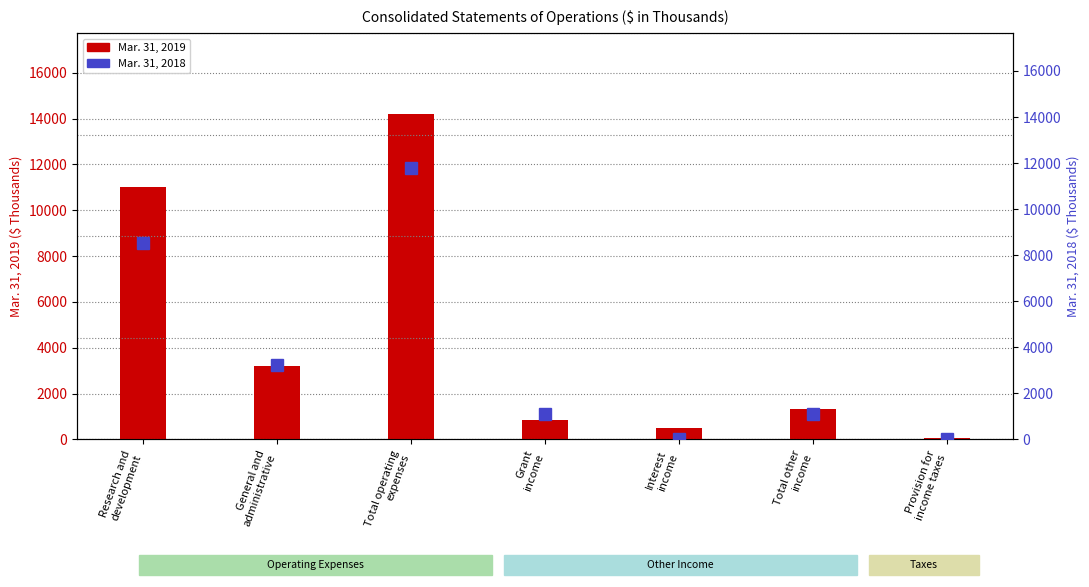

Rank the categories by Mar. 31, 2019 value from lowest to highest.

Provision for
income taxes, Interest
income, Grant
income, Total other
income, General and
administrative, Research and
development, Total operating
expenses